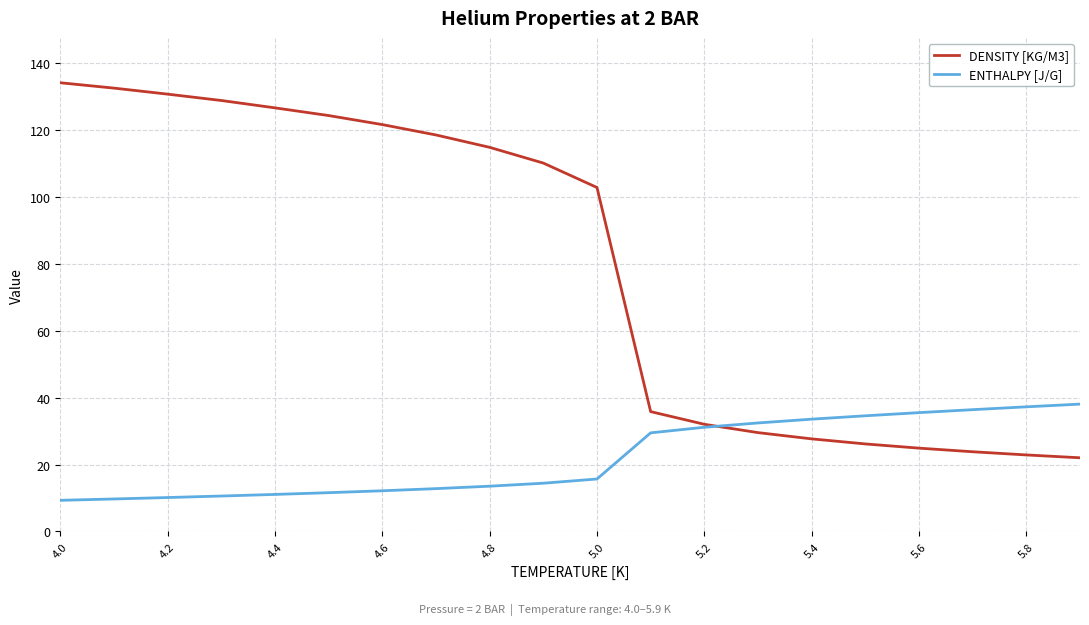

What is the smallest value displayed?

9.3